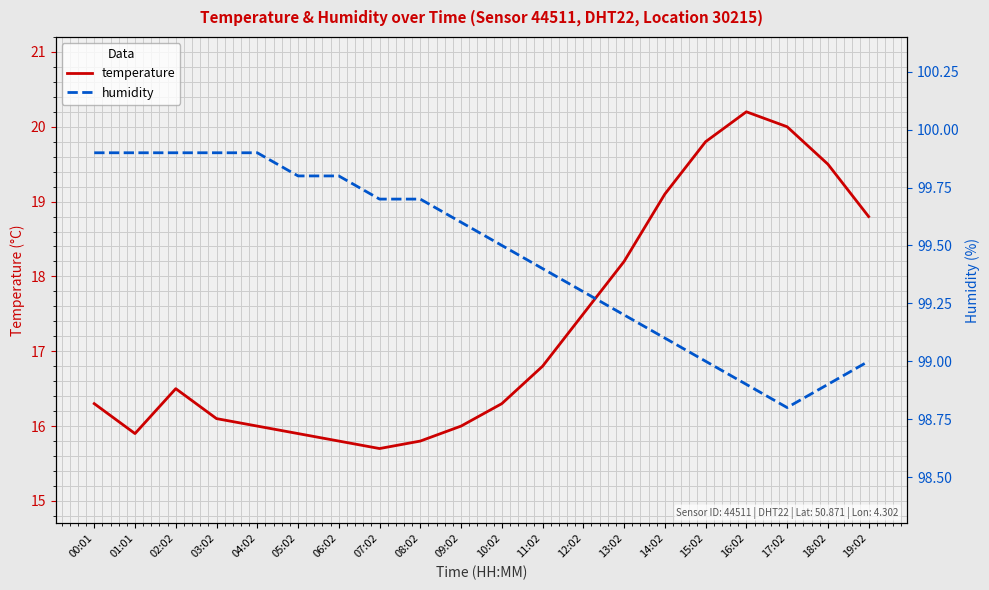

How many series are shown in this chart?

2